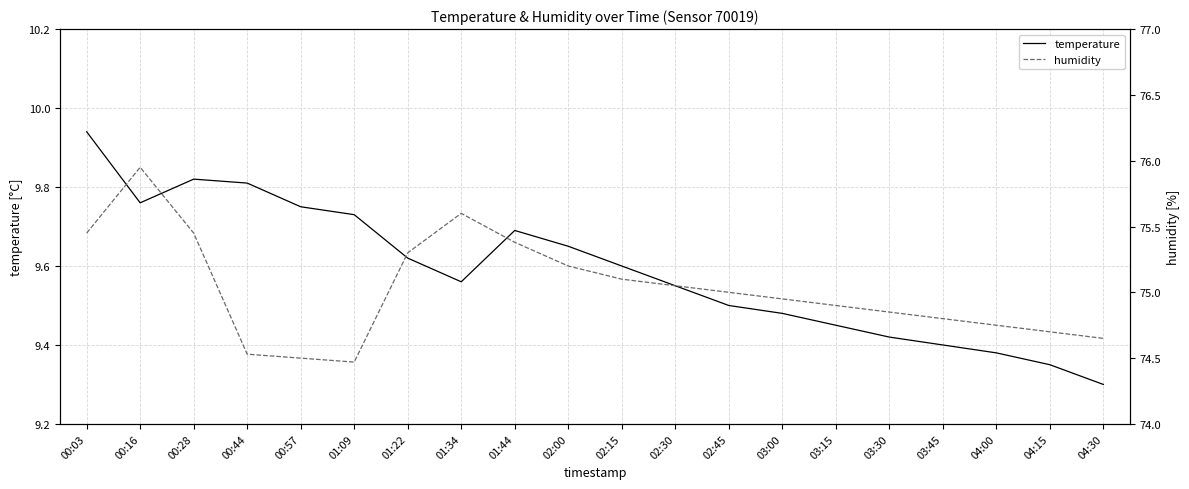

What is the label of the 15th point from the right?

01:09